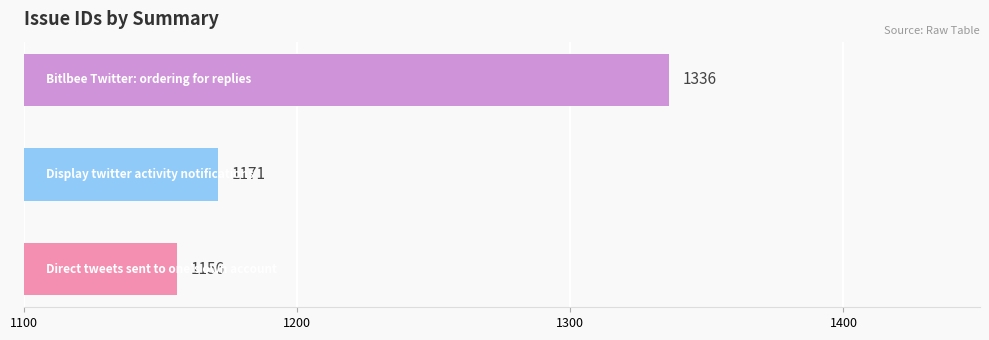

What is the difference between the second highest and minimum values?

15